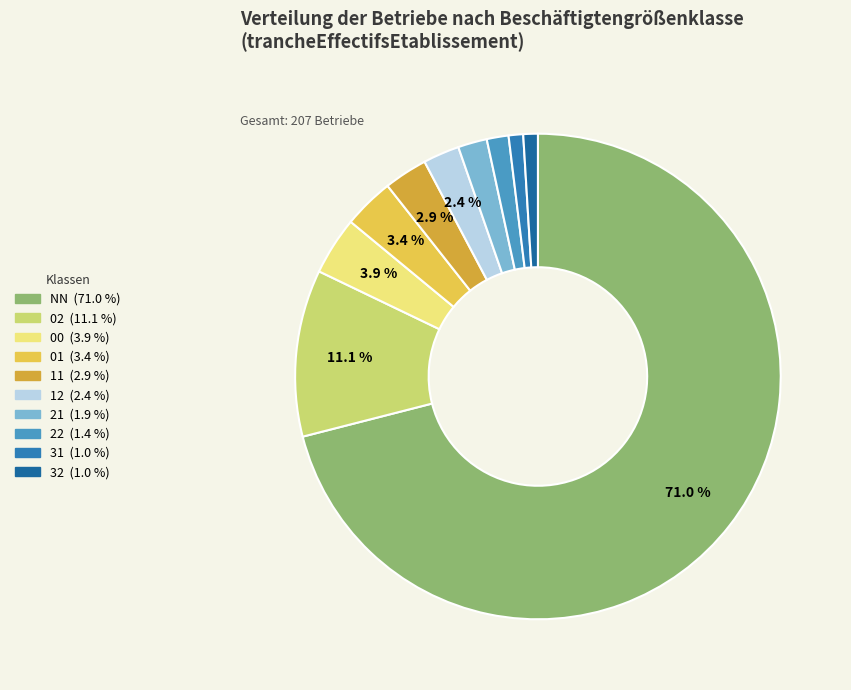

Which category has the biggest portion of the pie?

NN